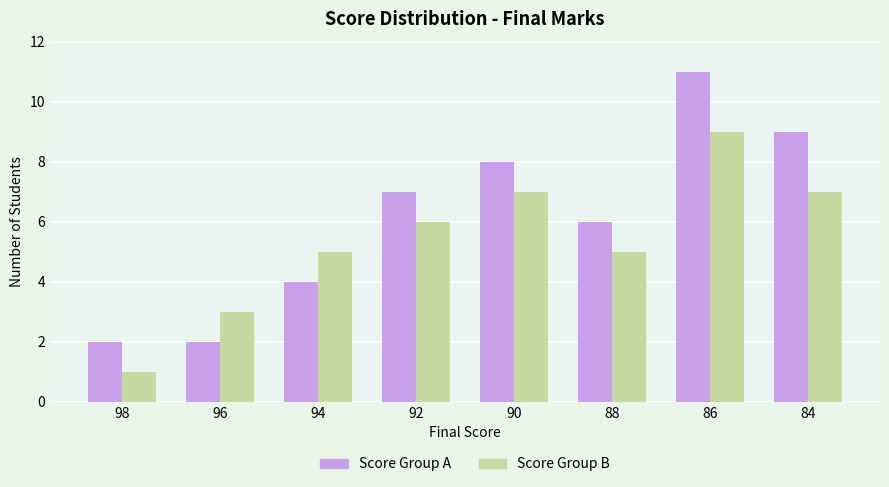

What is the total value across all series at 94?

9